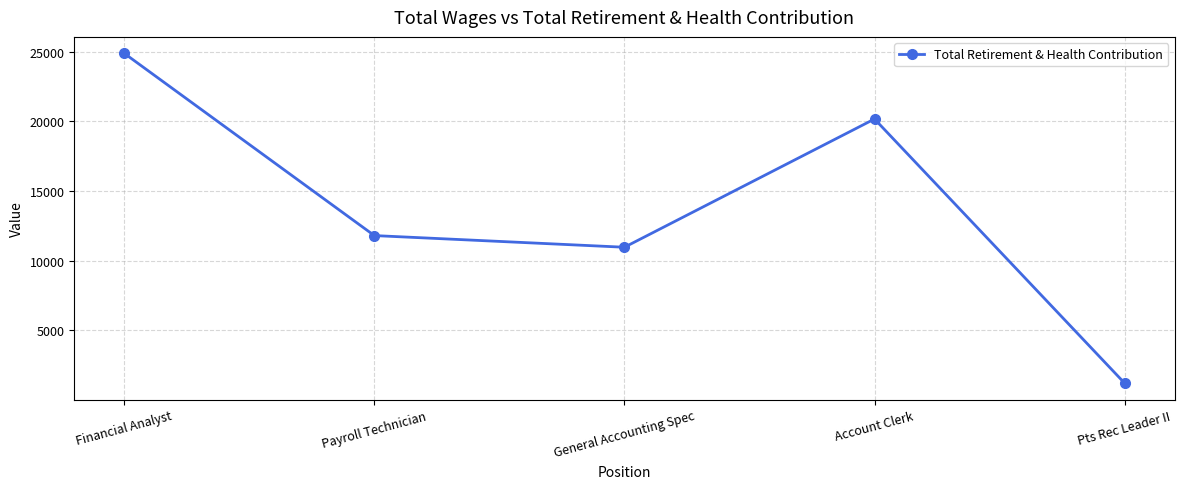

What is the change in value from Financial Analyst to Account Clerk?

-4709